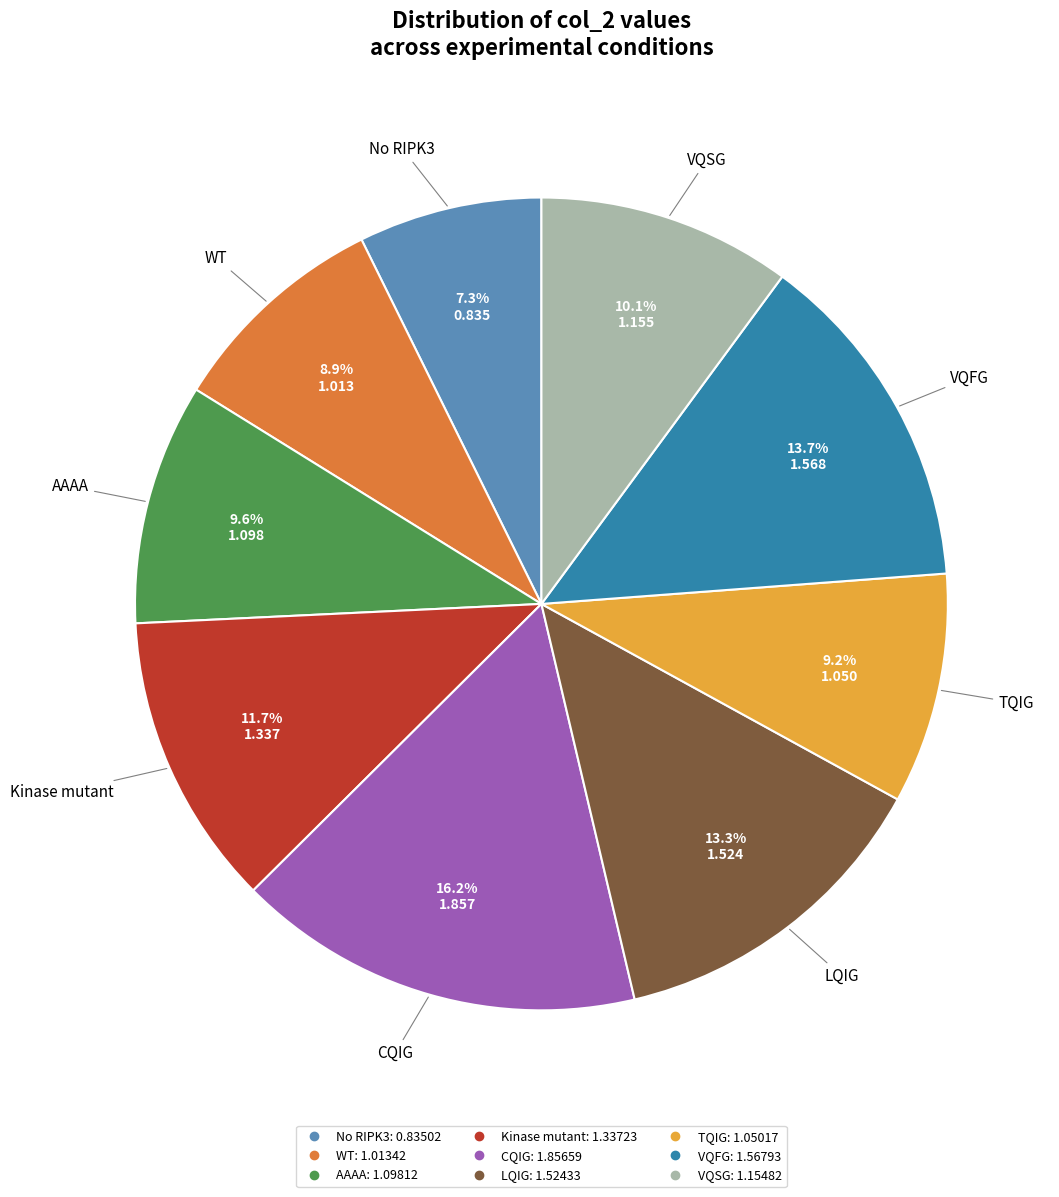

Is it true that LQIG is 25% of the pie?

False